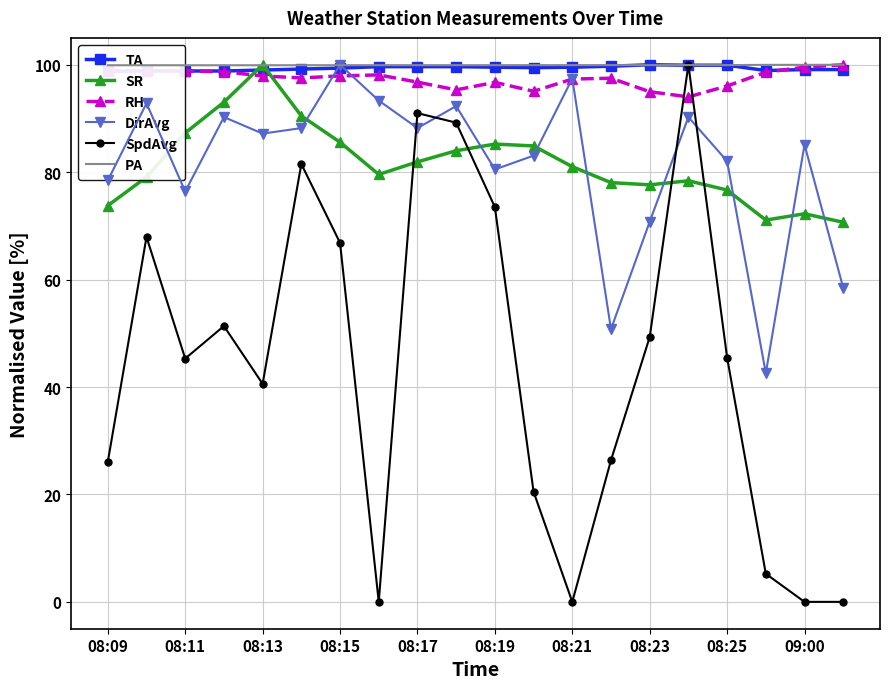

How many intersections are there between SpdAvg and DirAvg?

4